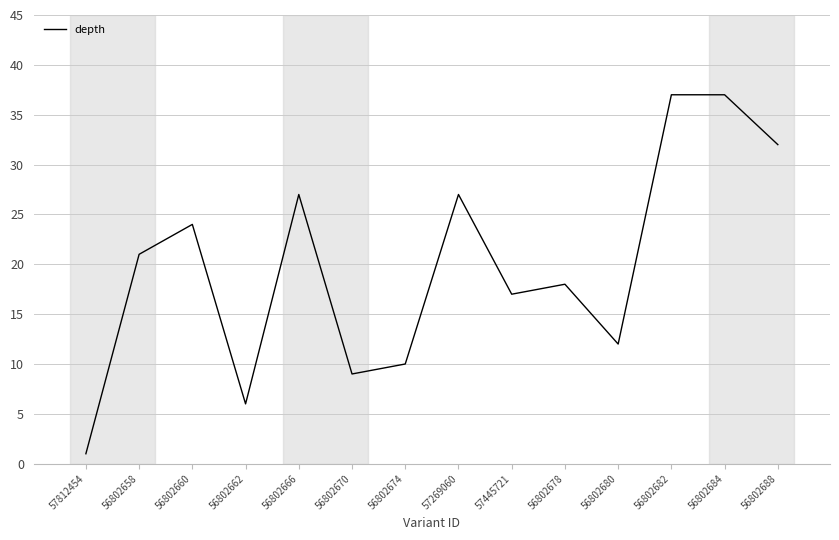

Between 57812454 and 56802674, which is larger?

56802674